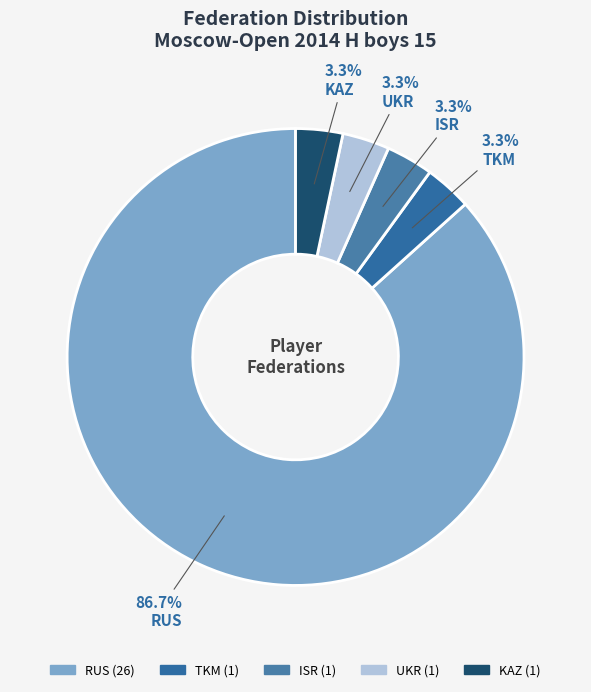

Does any single category account for the majority?

Yes